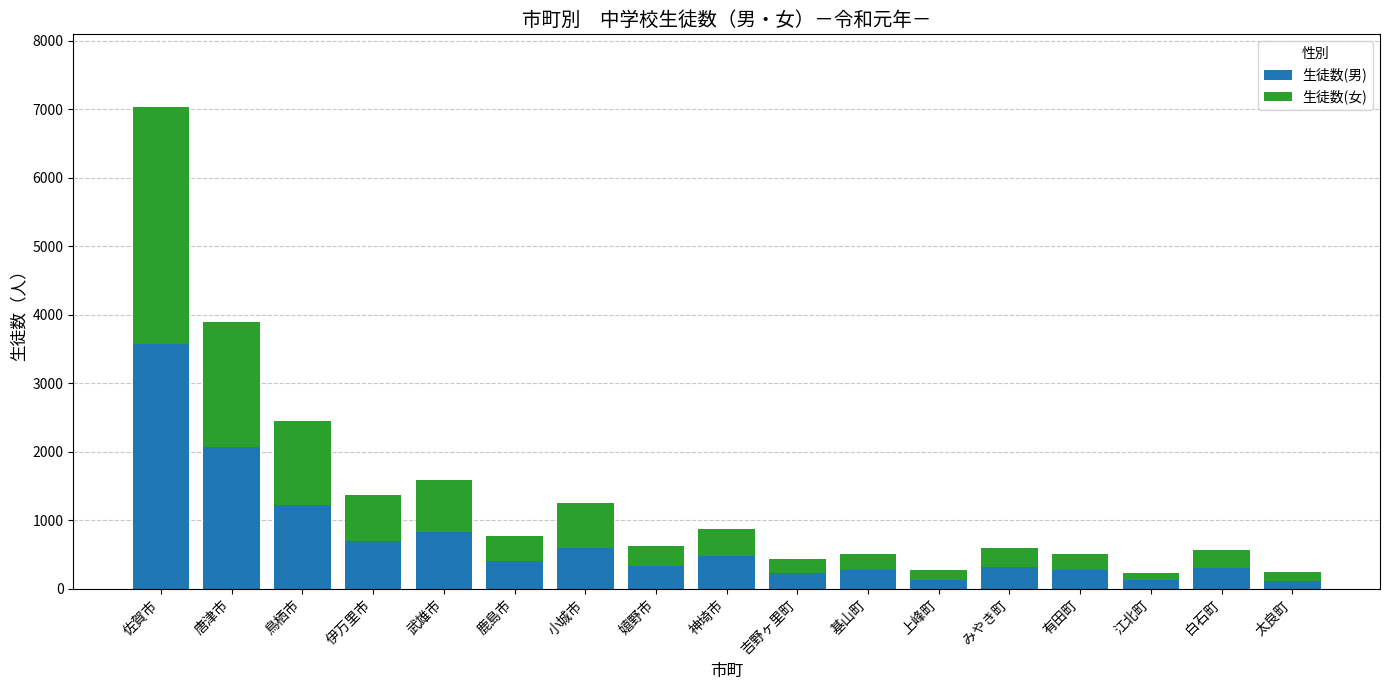

The 生徒数(男) series shows 3568 at 佐賀市. True or false?

True